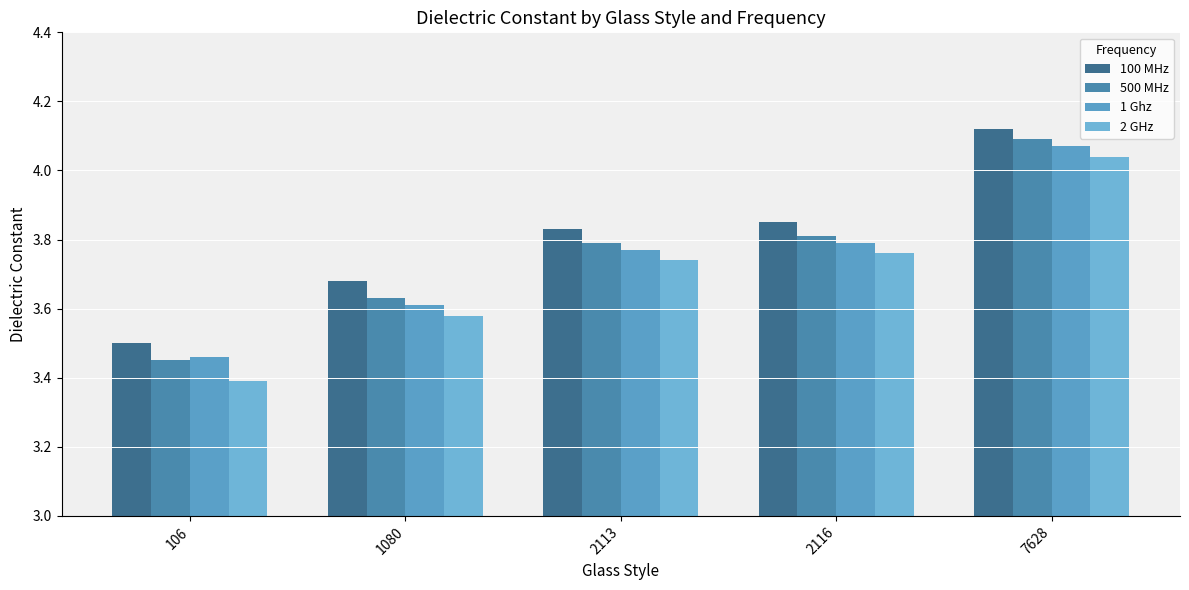

The value of 500 MHz at 2116 is 2.1. True or false?

False